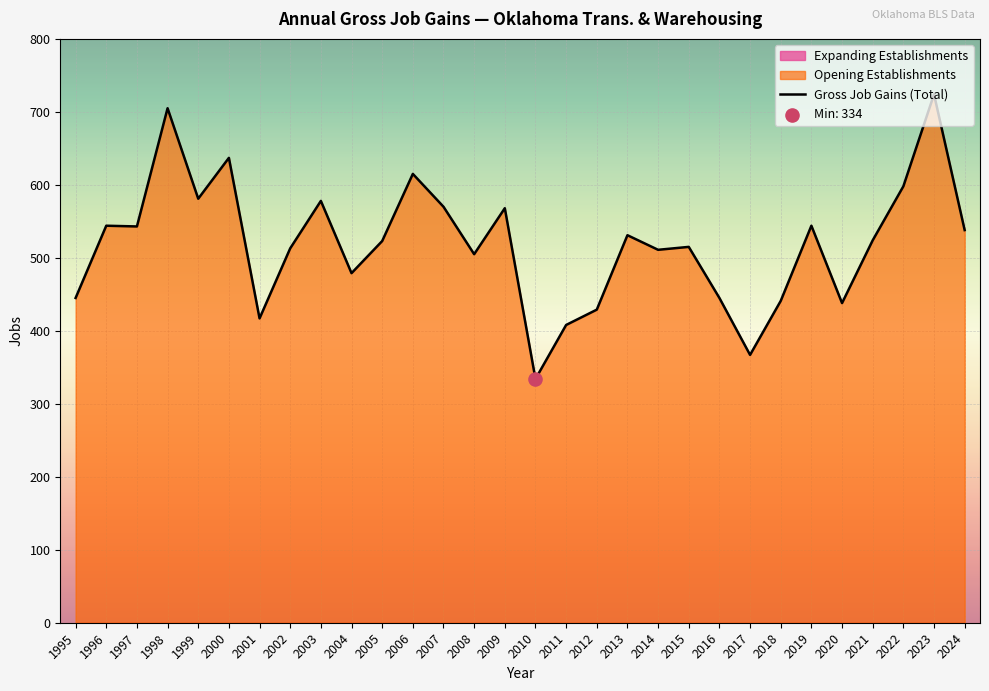

Between 2014 and 2005, which is larger?

2005